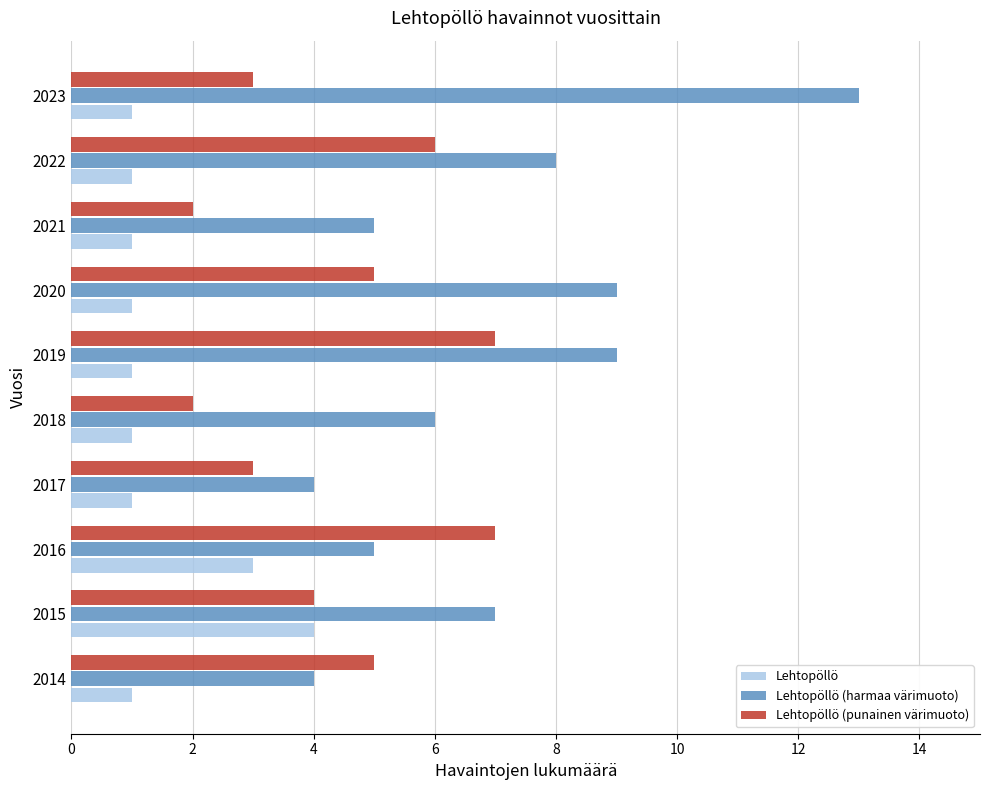

Which label corresponds to the largest value in the chart?

2023